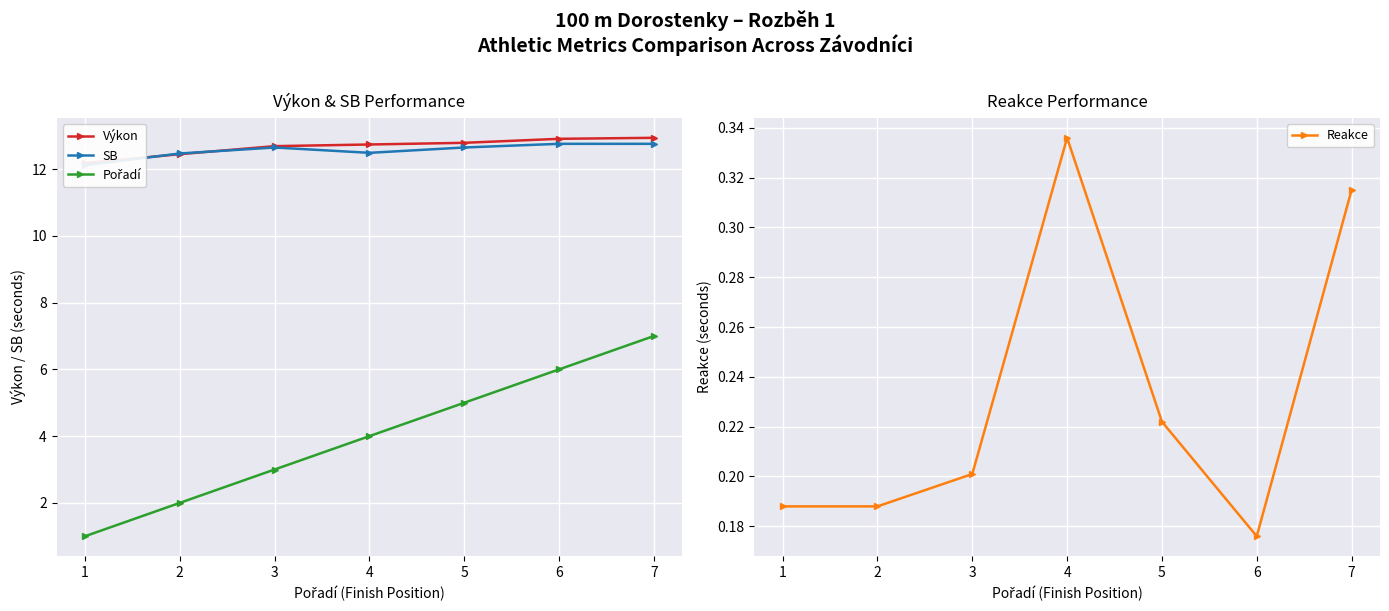

What is the approximate value of Reakce at 5?

0.2